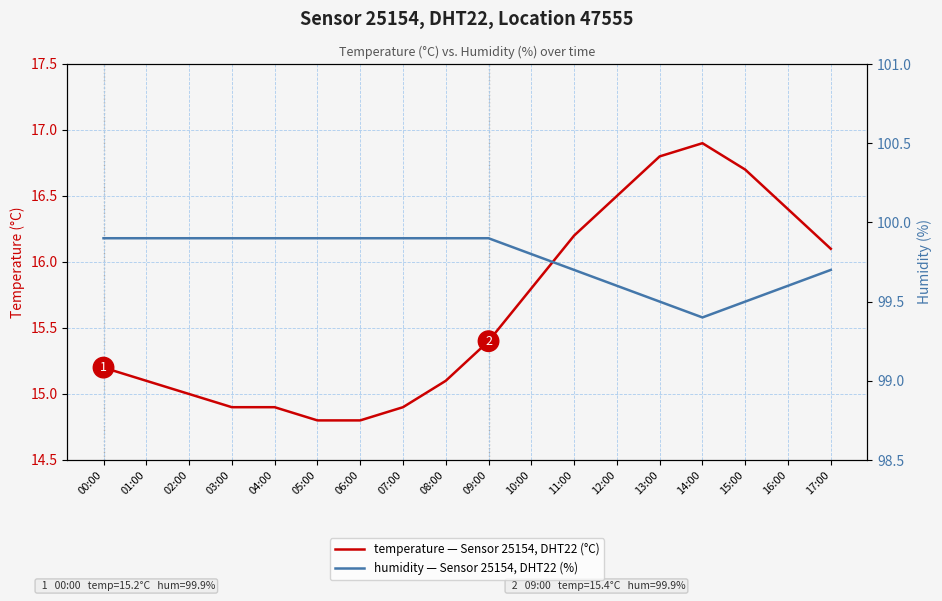

What is the sum of all humidity values?

1795.8